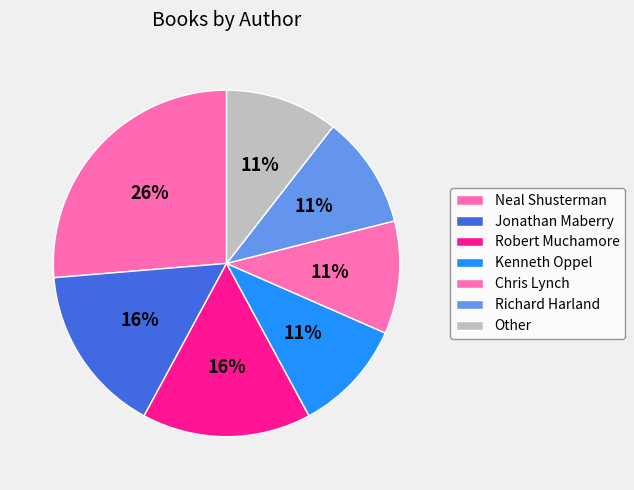

To the nearest percent, what portion does Jonathan Maberry represent?

16%